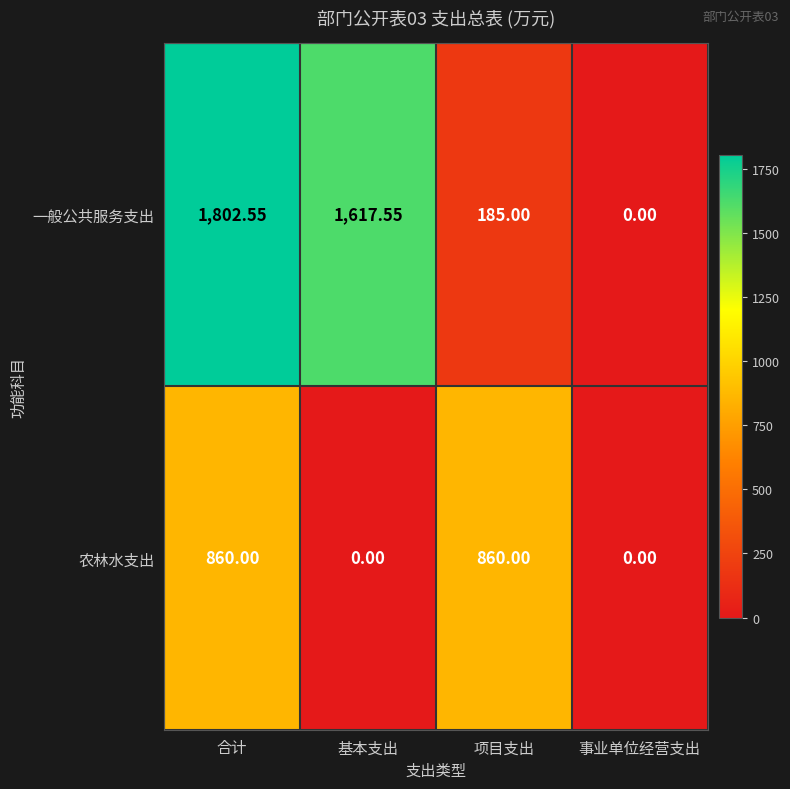

Which series has the largest total across all categories?

一般公共服务支出